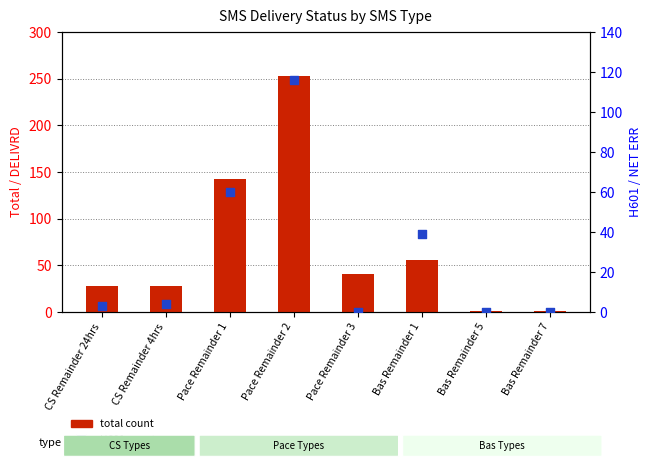

Which series has the largest Y range (max minus min)?

total count